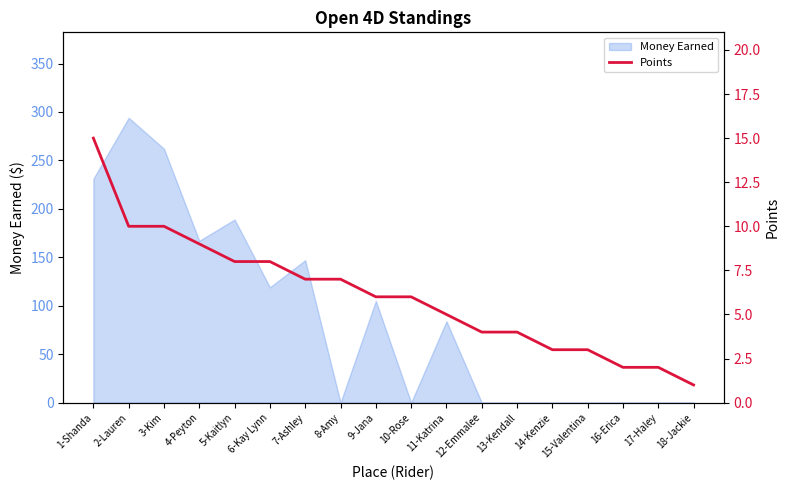

Reading left to right, what are all the values shown in this chart?

1-Shanda=15	2-Lauren=10	3-Kim=10	4-Peyton=9	5-Kaitlyn=8	6-Kay Lynn=8	7-Ashley=7	8-Amy=7	9-Jana=6	10-Rose=6	11-Katrina=5	12-Emmalee=4	13-Kendall=4	14-Kenzie=3	15-Valentina=3	16-Erica=2	17-Haley=2	18-Jackie=1